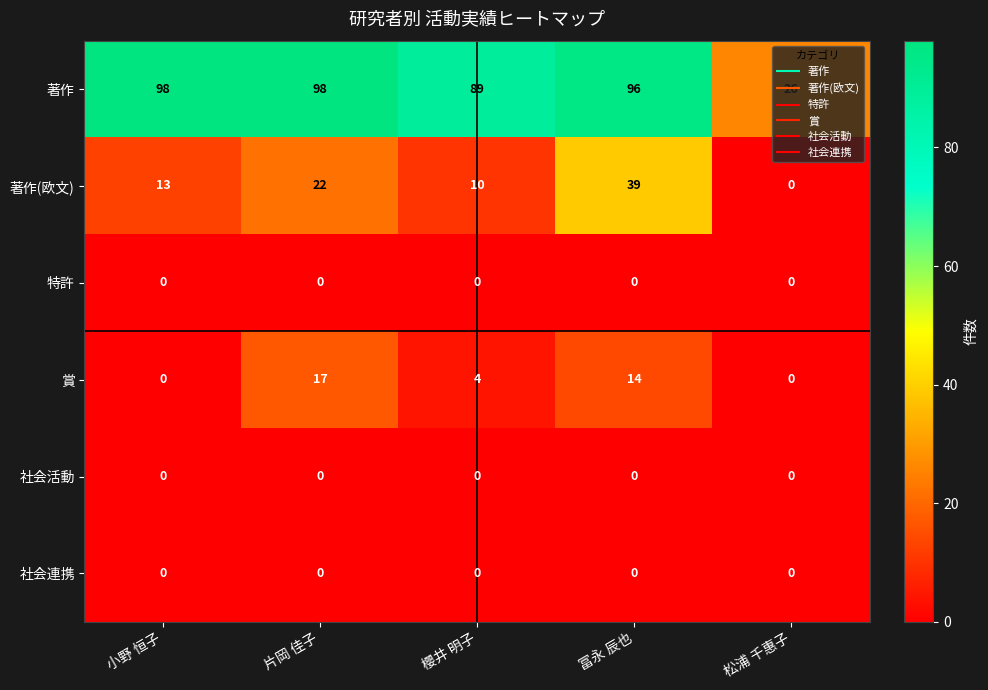

What is the greatest value displayed?

98